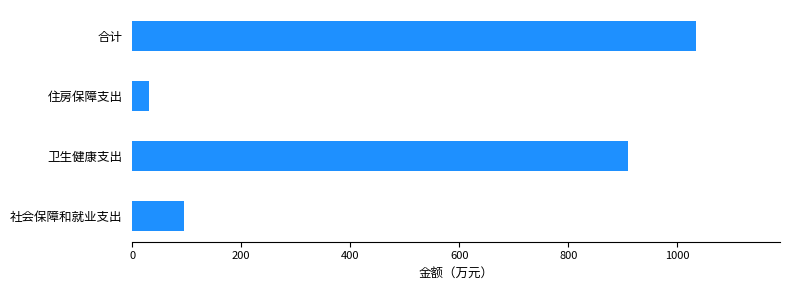

Read the value at 住房保障支出.

29.9